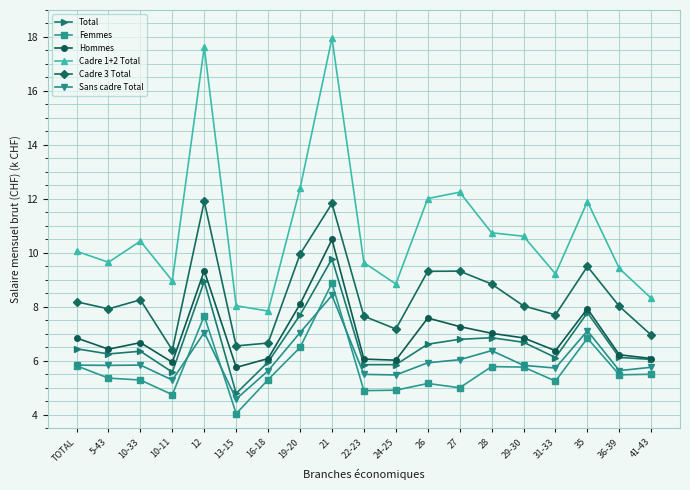

What are all the series names shown in the legend?

Total, Femmes, Hommes, Cadre 1+2 Total, Cadre 3 Total, Sans cadre Total